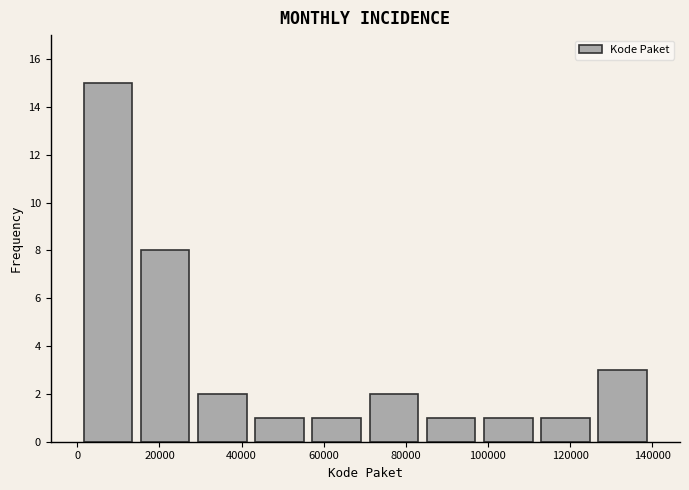

Over which range of the x-axis is the bar tallest?

0 to 14000